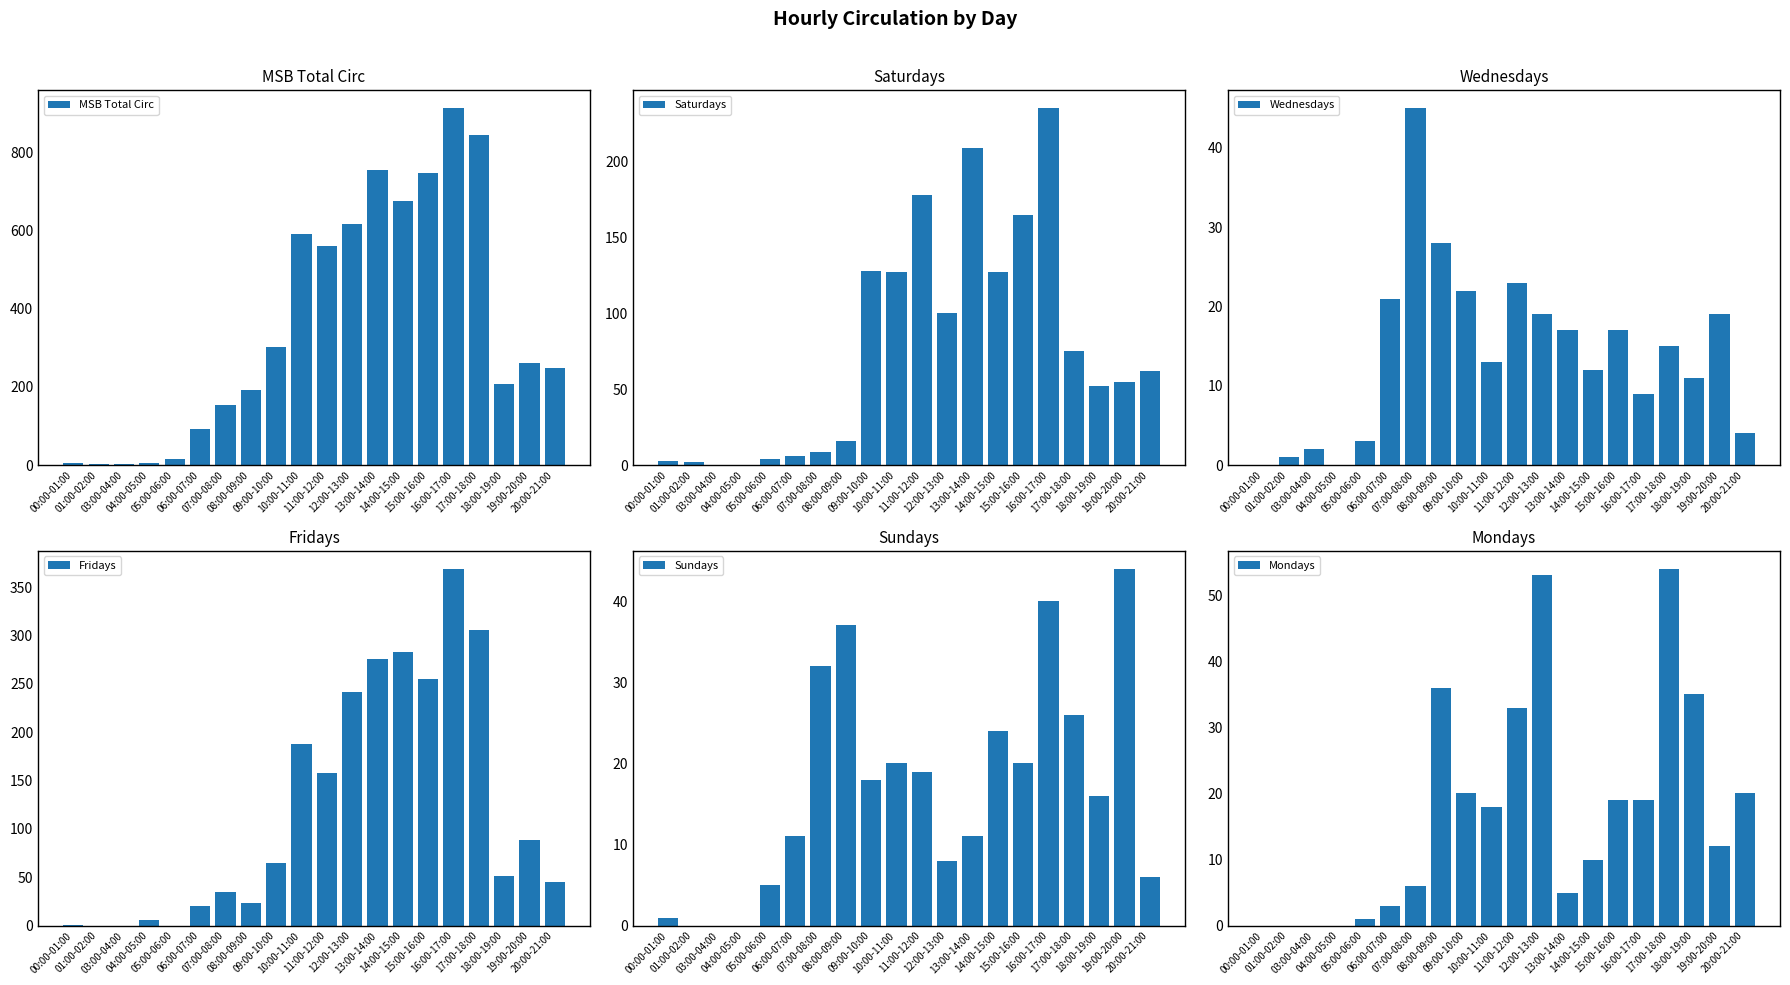

What is the total value across all series at 18:00-19:00?

372